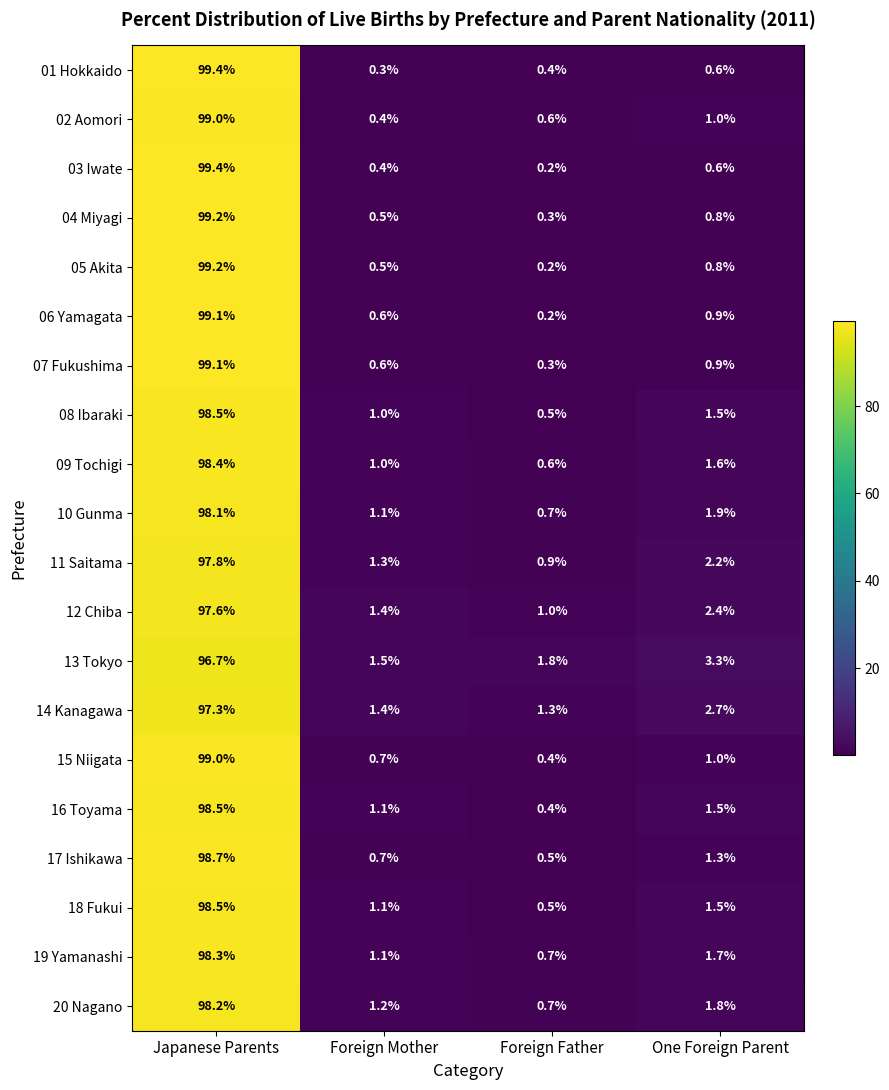

True or false: 11 Saitama has a value of 0.2 at Foreign Father.

False